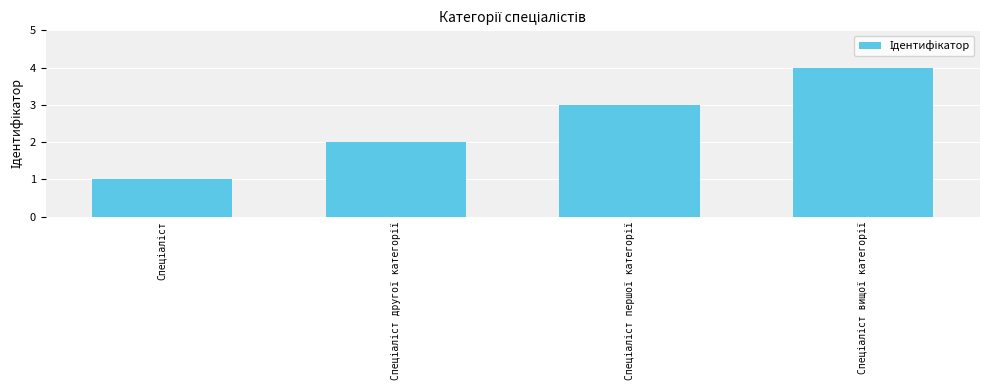

What is the greatest value displayed?

4